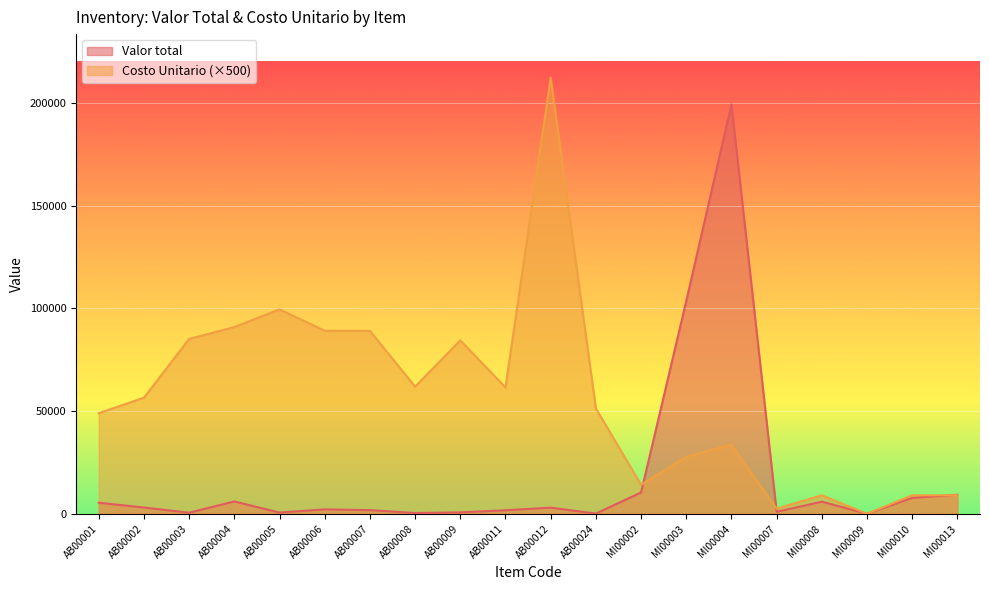

Is it true that Costo Unitario equals 5.0 at MI00009?

True